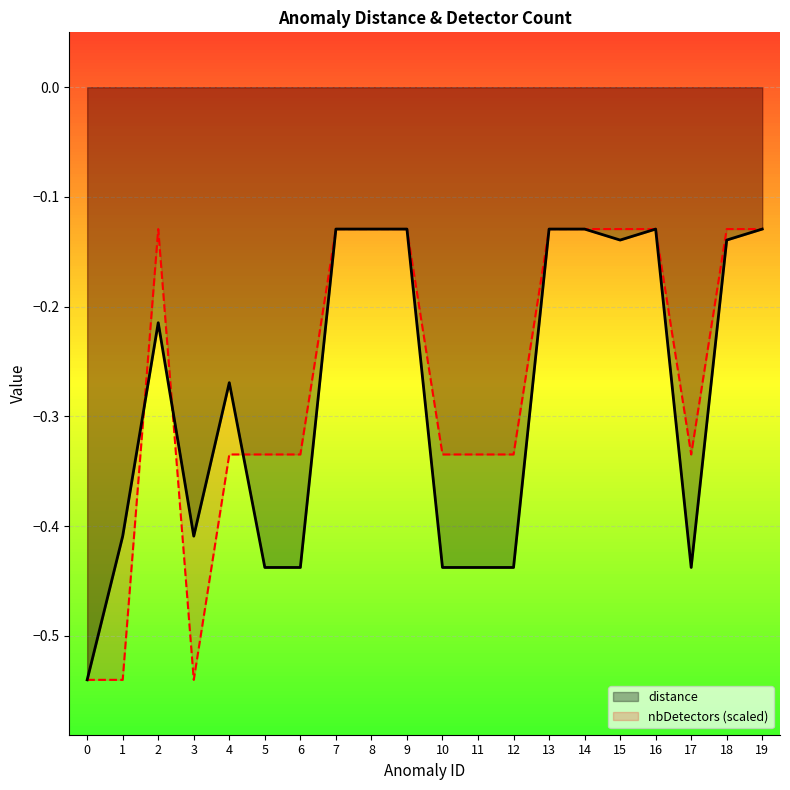

Rank the categories by distance value from lowest to highest.

0, 5, 6, 10, 11, 12, 17, 1, 3, 4, 2, 15, 18, 7, 8, 9, 13, 14, 16, 19